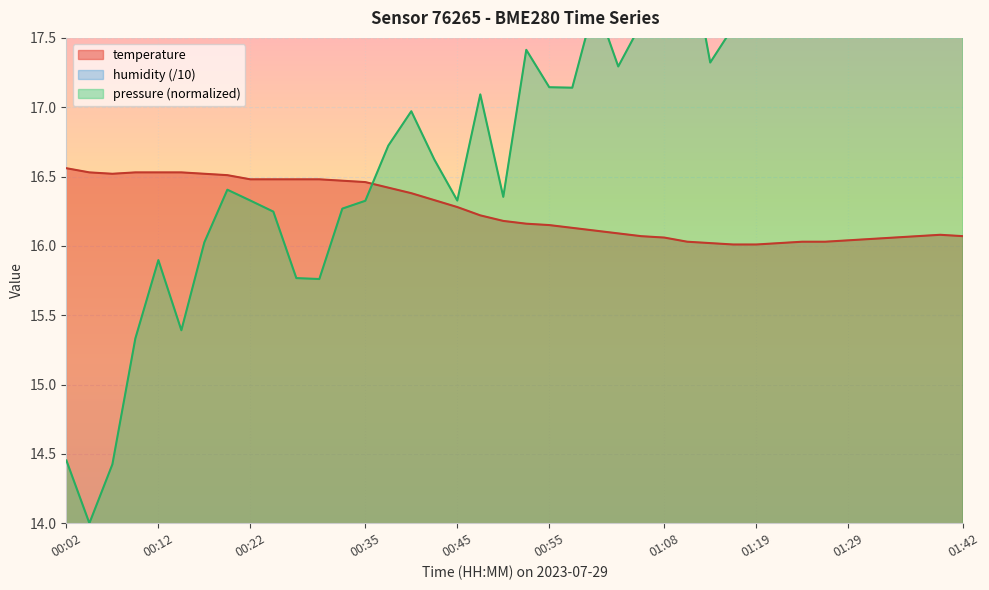

Reading left to right, list all the values displayed in this chart.

temperature: 16.6	16.5	16.5	16.5	16.5	16.5	16.5	16.5	16.5	16.5	16.5	16.5	16.5	16.5	16.4	16.4	16.3	16.3	16.2	16.2	16.2	16.1	16.1	16.1	16.1	16.1	16.1	16.0	16.0	16.0	16.0	16.0	16.0	16.0	16.0	16.1	16.1	16.1	16.1	16.1
humidity: 9.6	9.6	9.6	9.6	9.6	9.6	9.5	9.5	9.5	9.5	9.5	9.5	9.5	9.5	9.4	9.4	9.4	9.4	9.4	9.5	9.5	9.5	9.6	9.6	9.6	9.6	9.6	9.6	9.7	9.6	9.7	9.7	9.7	9.7	9.7	9.7	9.7	9.7	9.7	9.7
pressure_kPa: 14.5	14.0	14.4	15.3	15.9	15.4	16.0	16.4	16.3	16.2	15.8	15.8	16.3	16.3	16.7	17.0	16.6	16.3	17.1	16.4	17.4	17.1	17.1	17.8	17.3	17.6	17.9	18.2	17.3	17.6	17.7	18.4	18.9	19.0	18.9	18.5	18.5	18.7	17.7	18.4